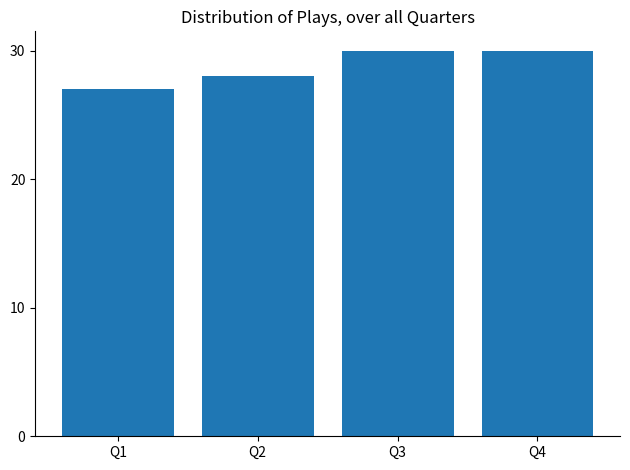

How many bars are there in total?

4